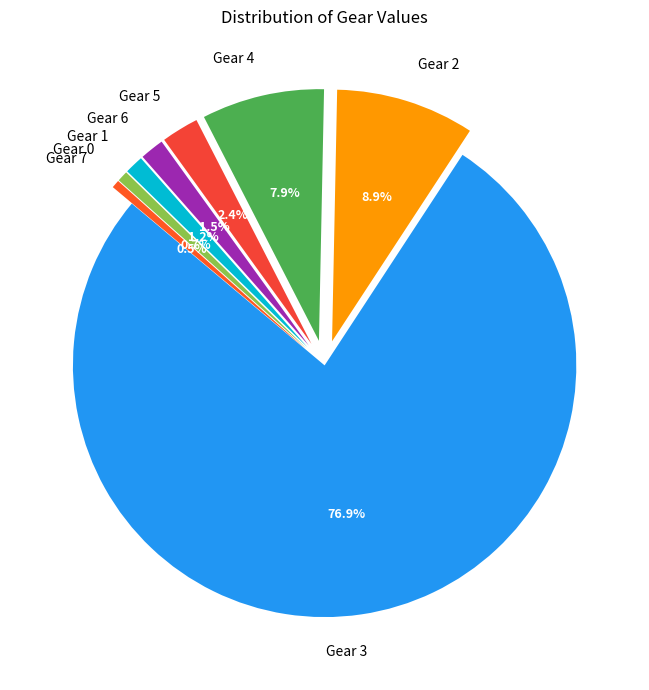

To the nearest percent, what is the difference between the largest and smallest slice percentages?

76%